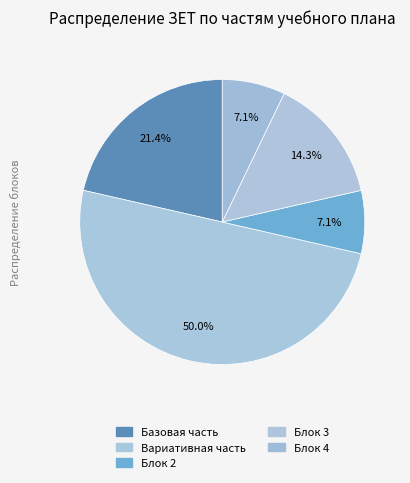

Count the number of slices in the pie.

5